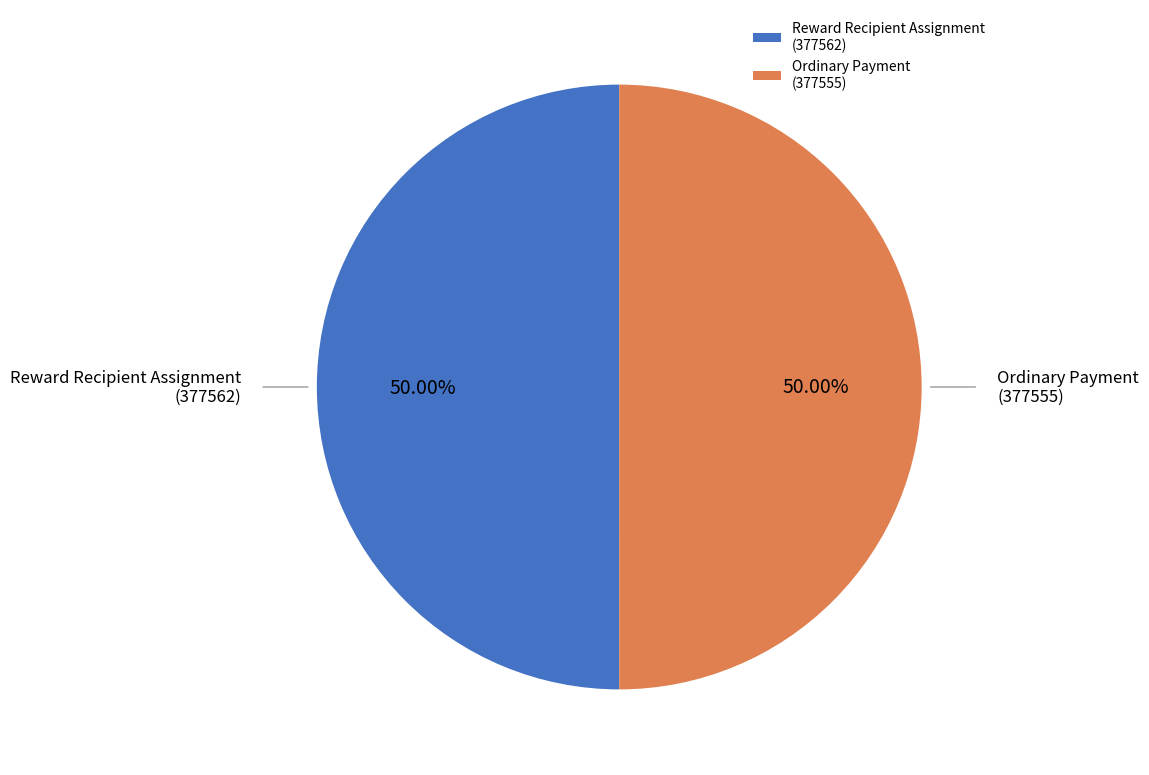

Is the sum of Ordinary Payment (377555) and Reward Recipient Assignment (377562) greater than half?

Yes